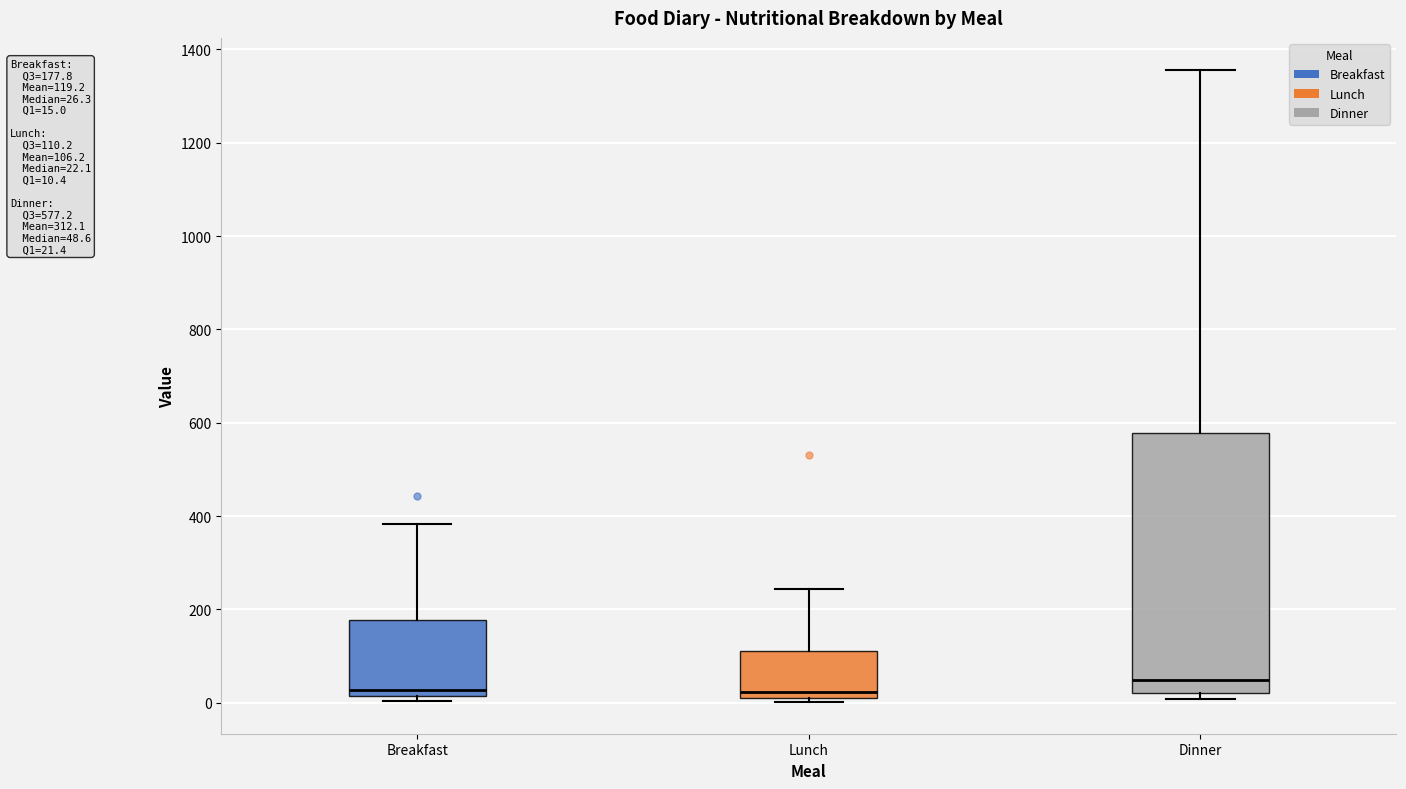

Which box's median line is the highest?

Dinner